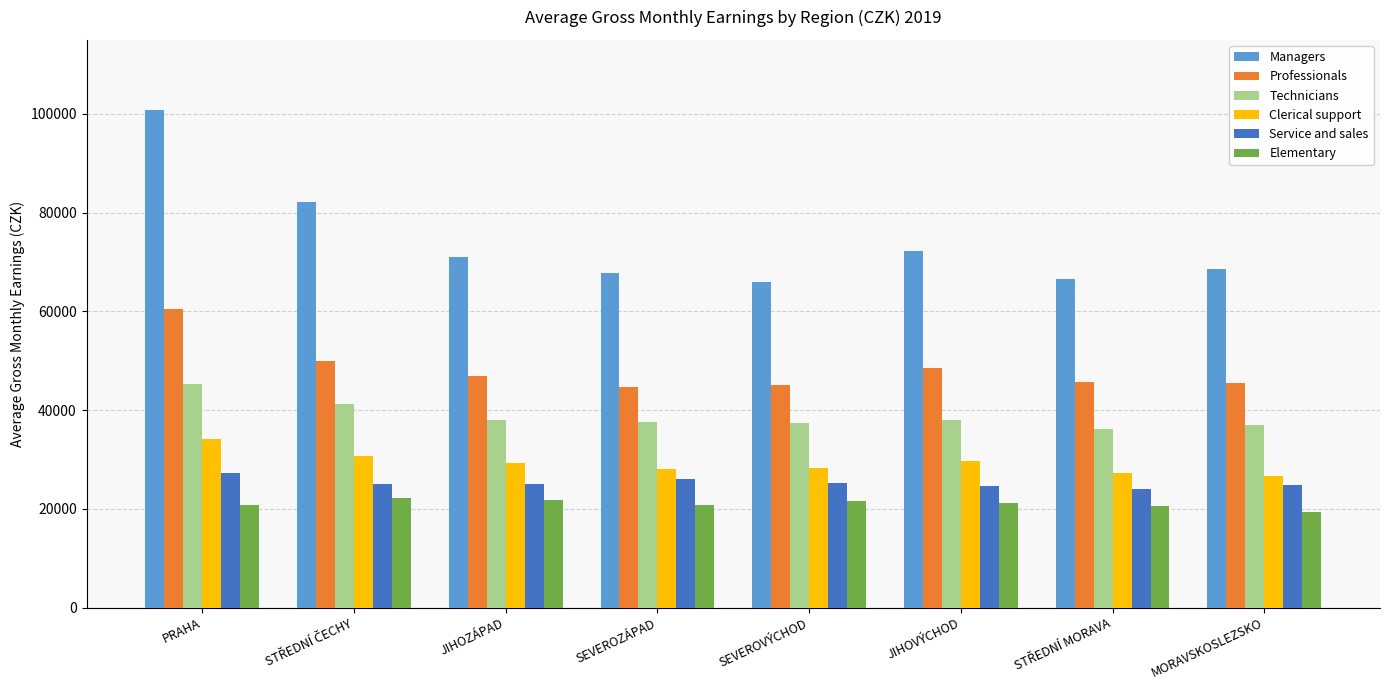

At which category is the sum across all series the highest?

PRAHA